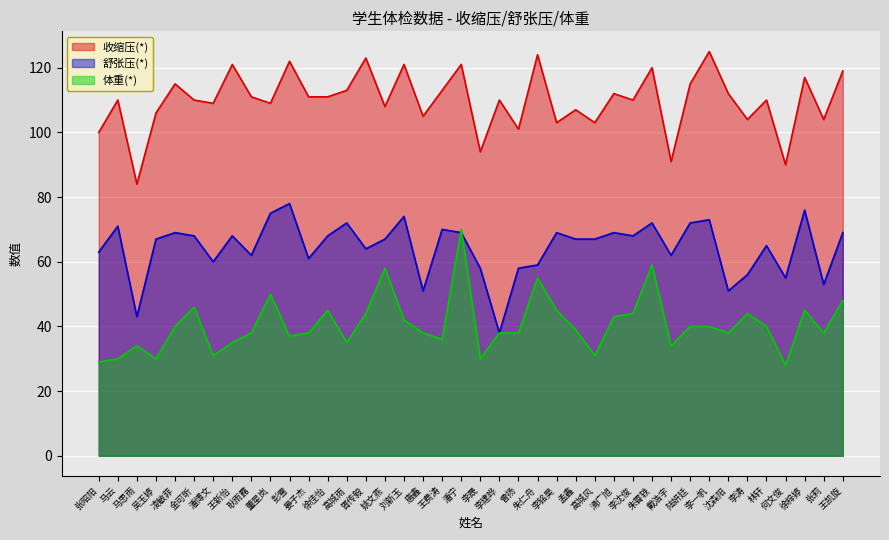

True or false: 体重(*) has a value of 12 at 陆妍廷.

False